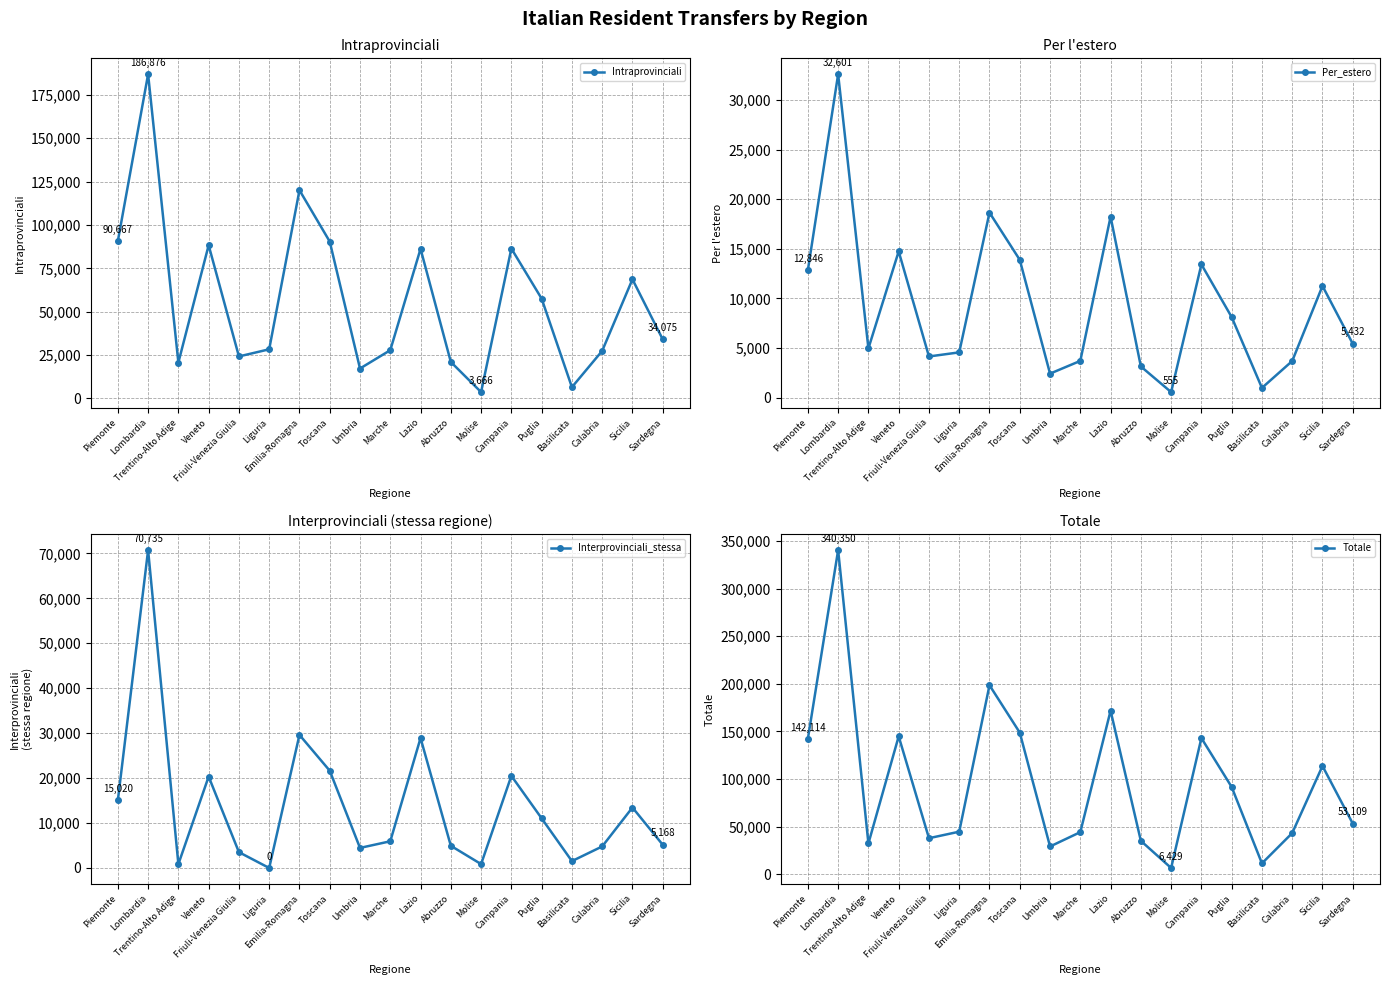

What is the total value across all series at Piemonte?

260647